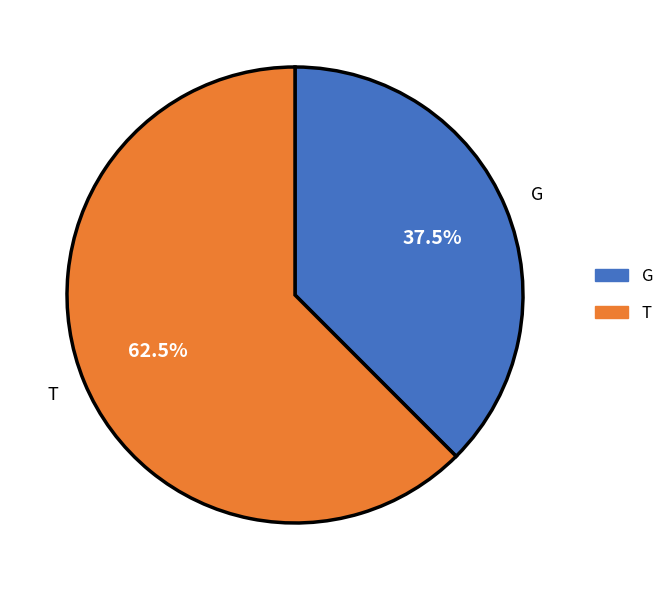

What is the smallest slice in the pie chart?

G